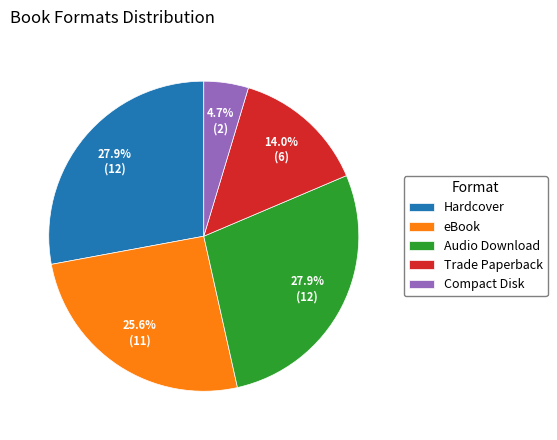

To the nearest percent, what percentage of the pie is Hardcover?

28%